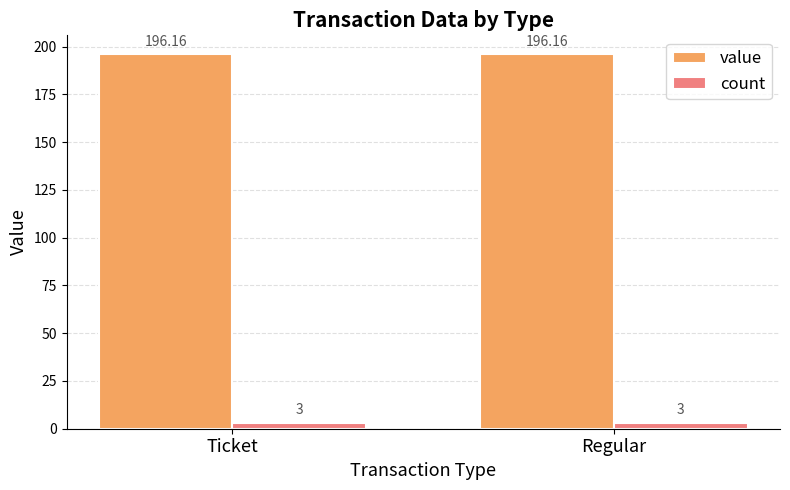

True or false: value has a value of 196.2 at Ticket.

True